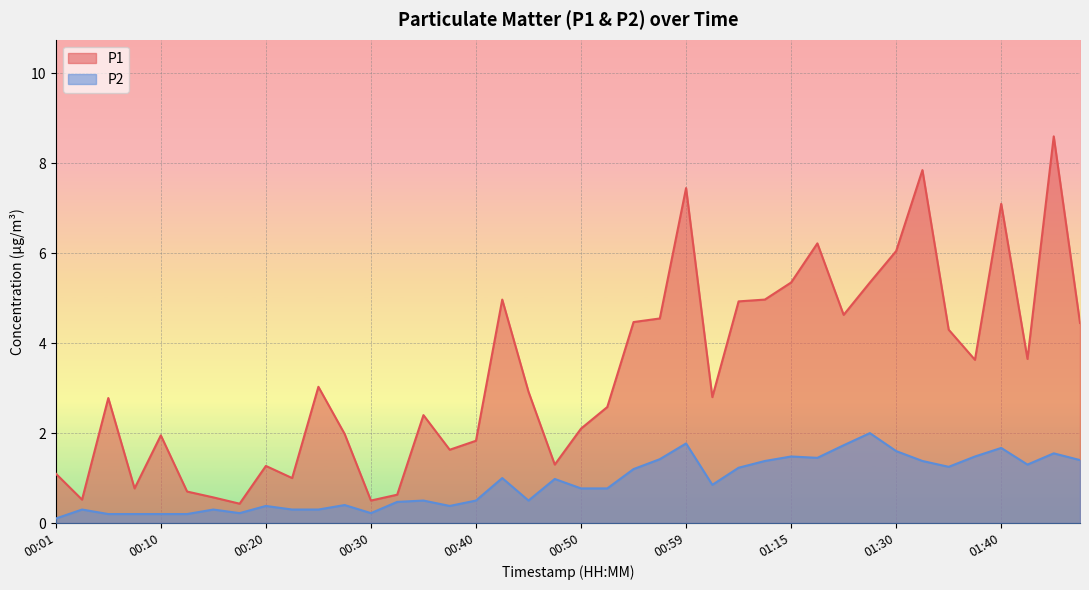

Between 00:13 and 00:30, which is larger?

00:13